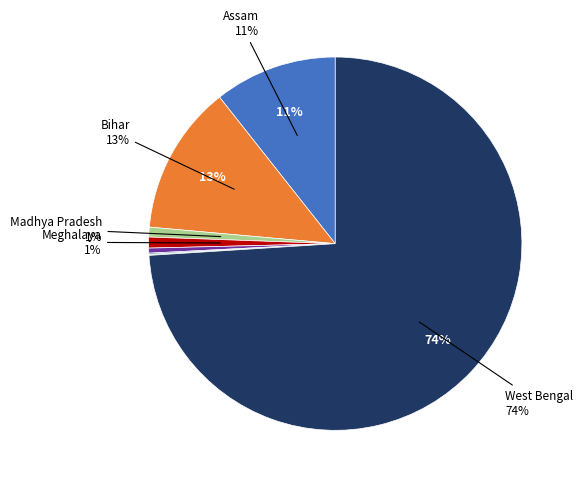

To the nearest percent, what is the difference between the largest and smallest slice percentages?

74%